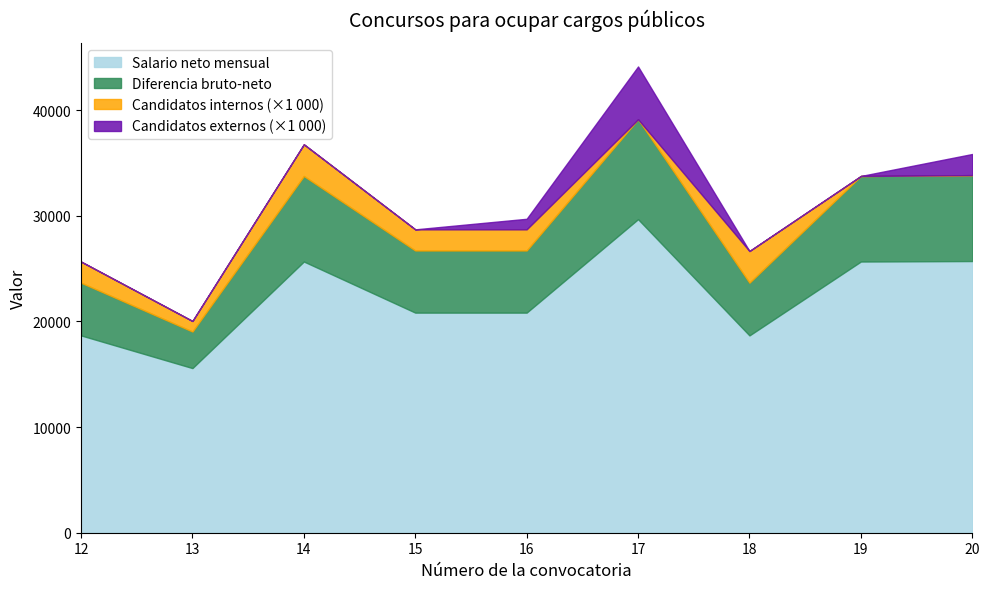

What is the difference between the Candidatos internos values at 15 and 19?

2.0